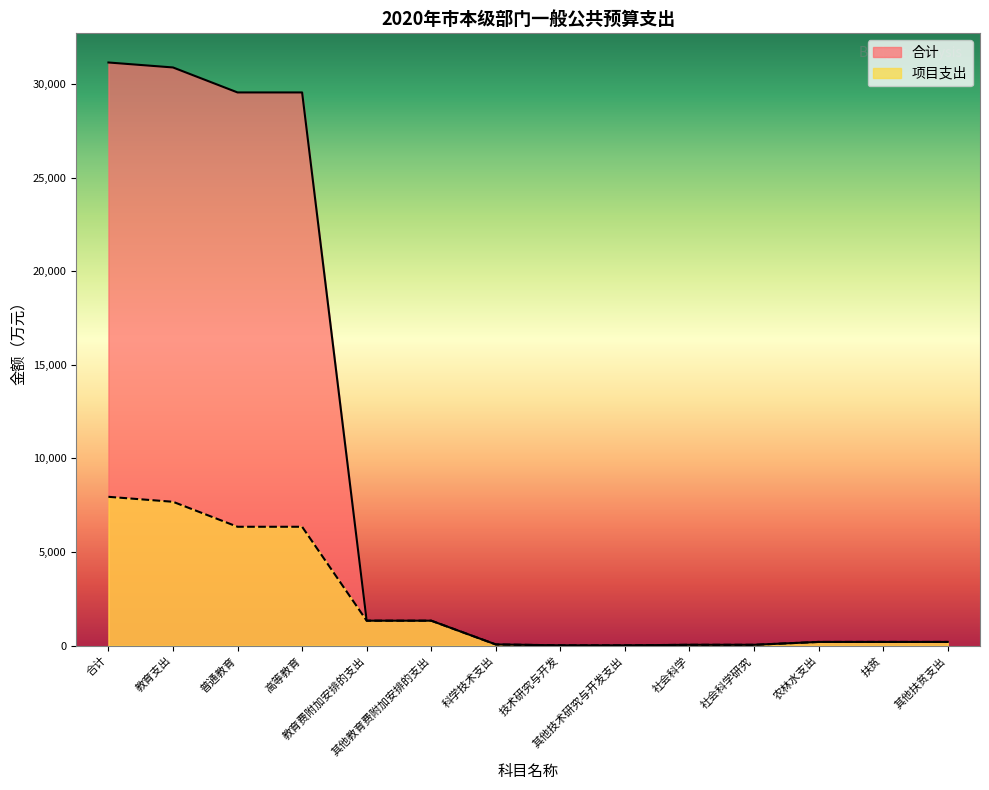

True or false: 项目支出 and 合计 cross at least once.

False